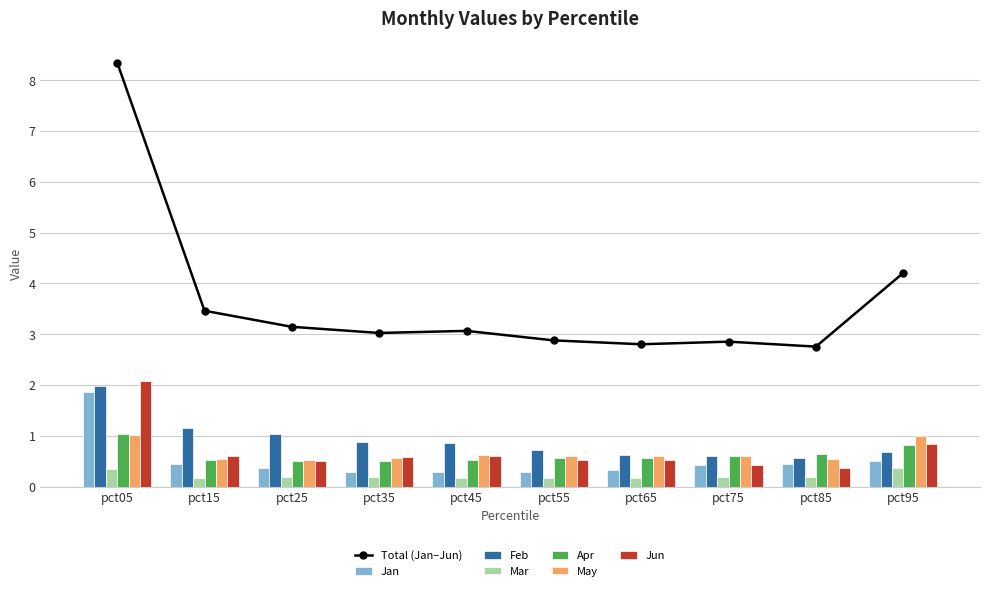

What is the total value across all series at pct95?

4.2